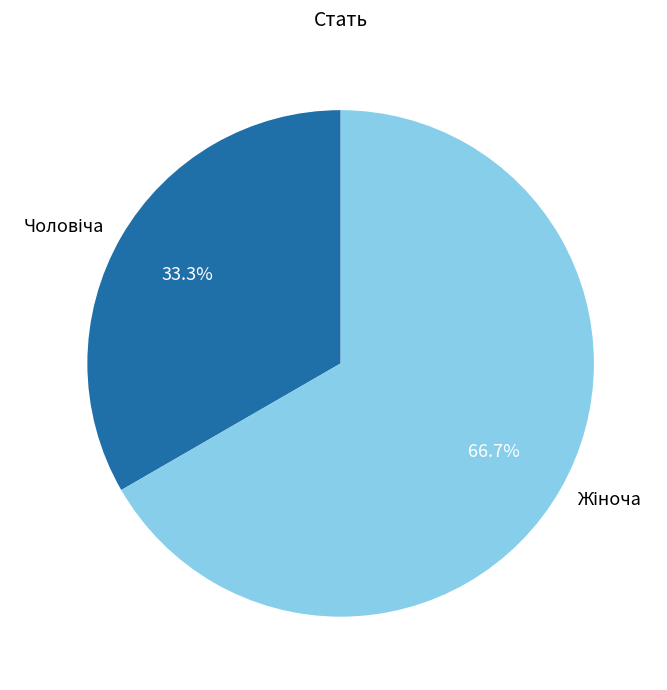

Is there any slice that represents more than half of the pie?

Yes